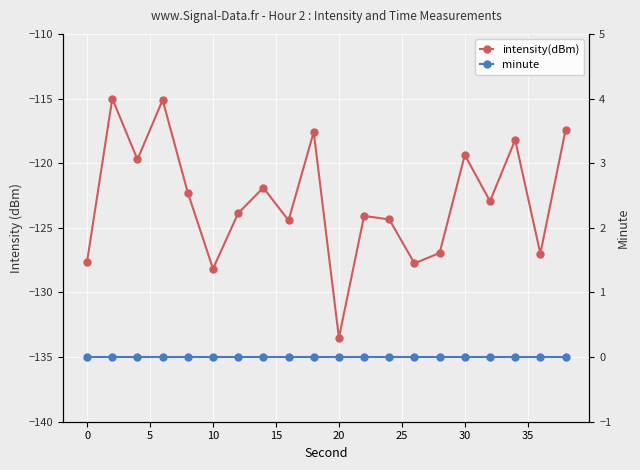

Which series changed the most between 30 and 35?

intensity(dBm)